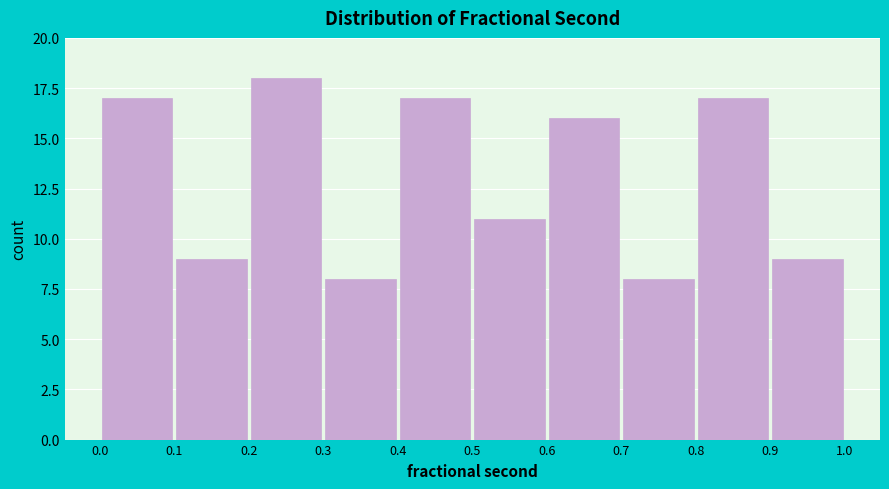

Which range on the x-axis has the tallest bar?

0.2 to 0.3